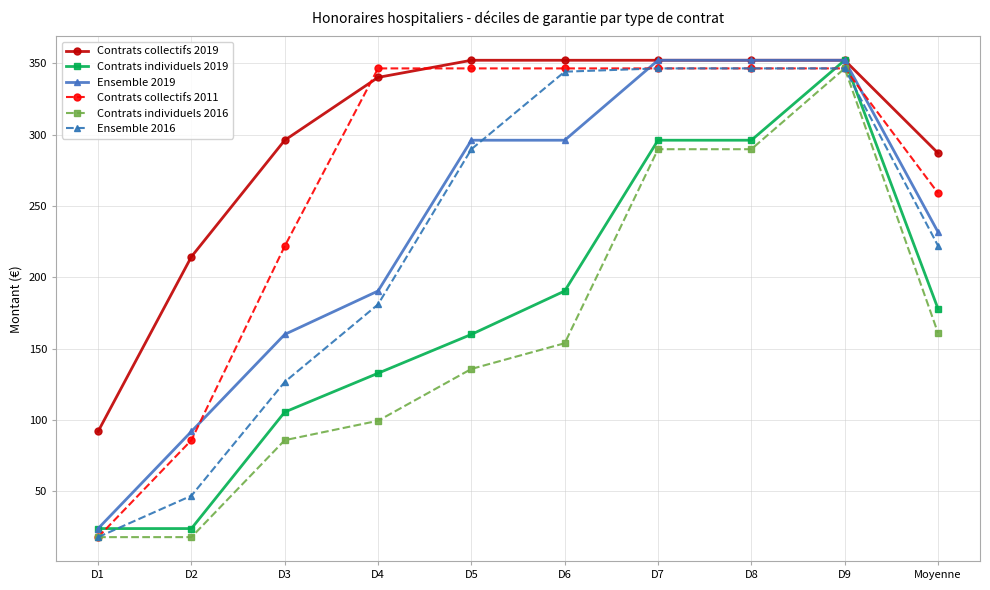

What is the total value across all series at D7?

1982.3